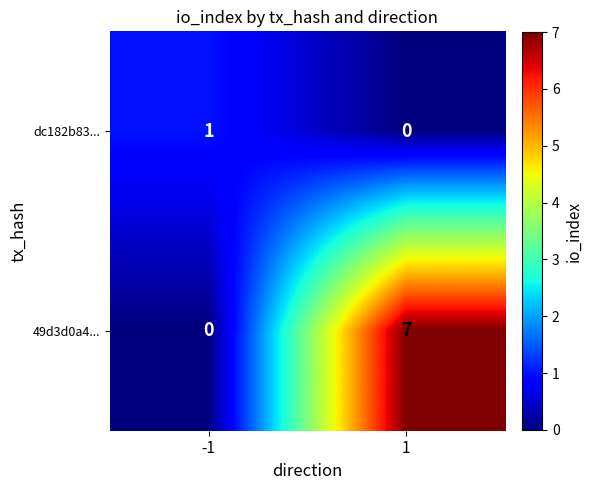

At which category is the sum across all series the highest?

1